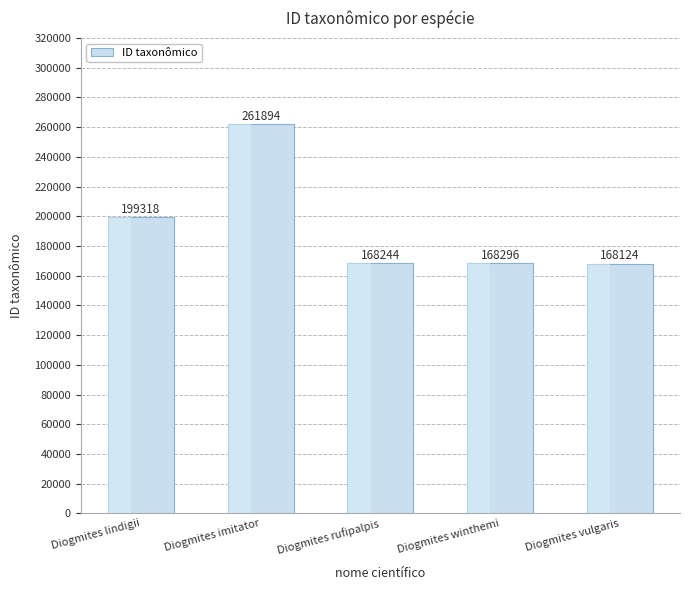

Rank the categories by value from highest to lowest.

Diogmites imitator, Diogmites lindigii, Diogmites winthemi, Diogmites rufipalpis, Diogmites vulgaris